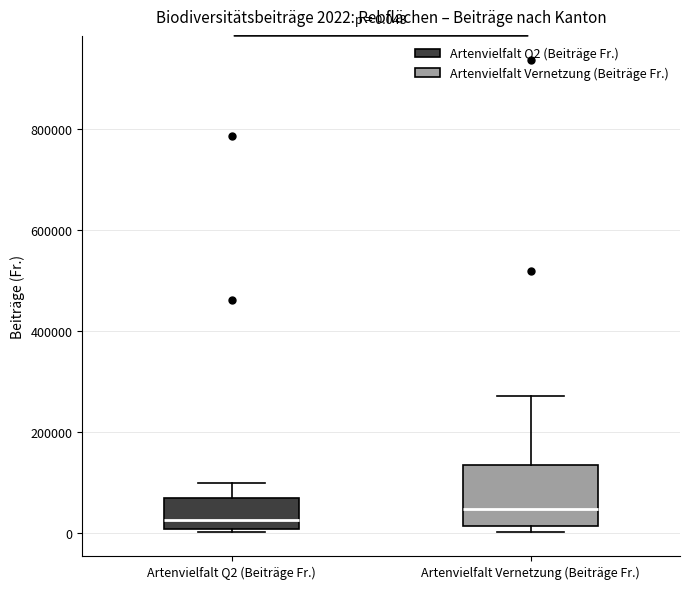

Comparing the boxes themselves (not the whiskers), which one is the tallest?

Artenvielfalt Vernetzung (Beiträge Fr.)